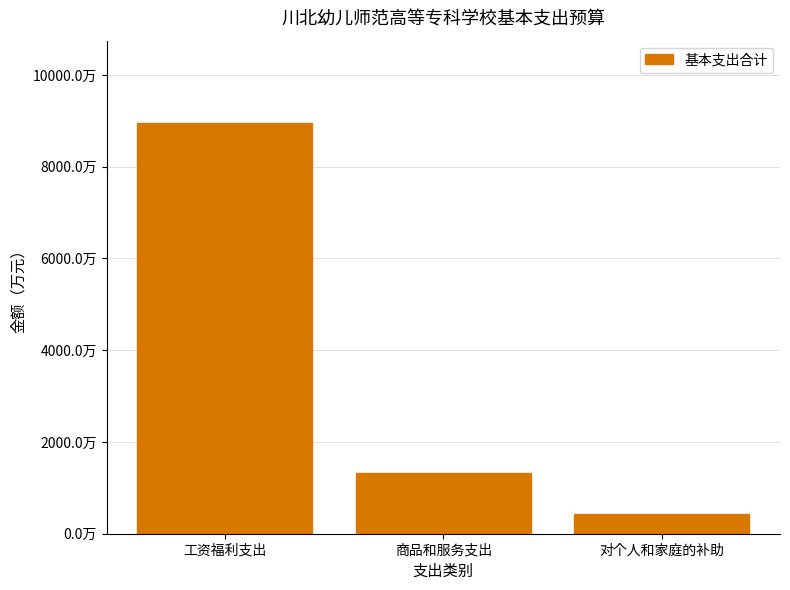

At which category does the chart reach its minimum across all series?

对个人和家庭的补助